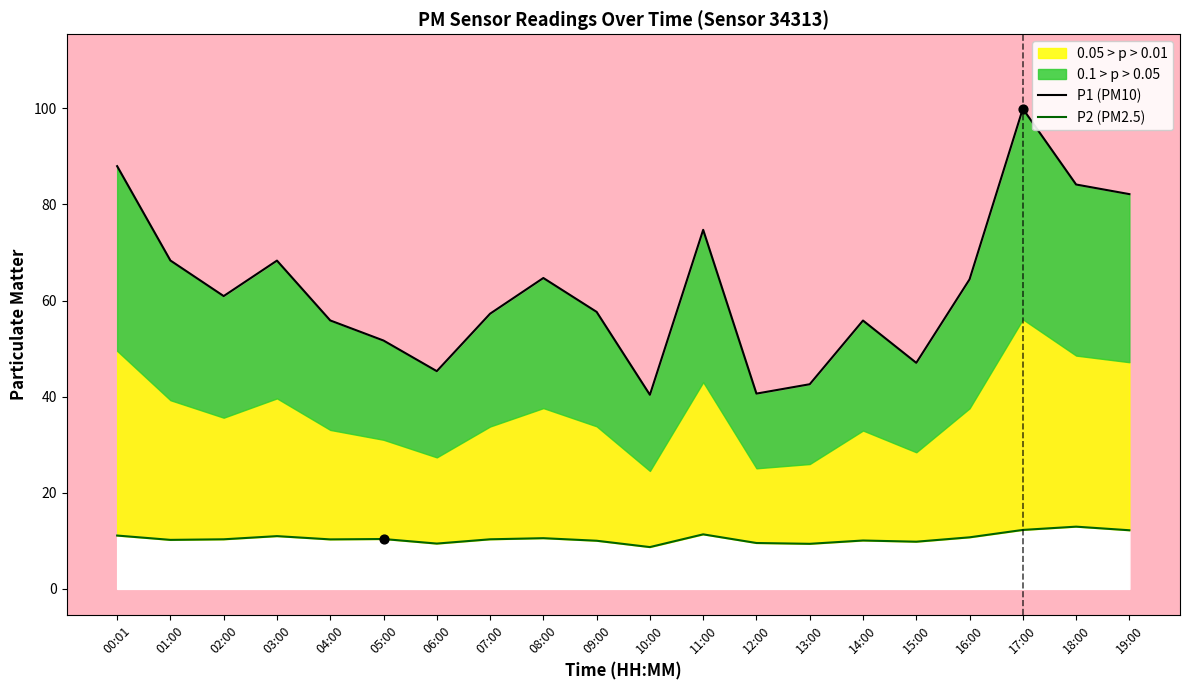

Is the value of P1 (PM10) at 19:00 greater than the value of P2 (PM2.5) at 08:00?

Yes